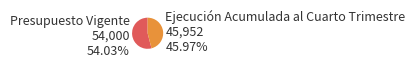

Is it true that Presupuesto Vigente is 54% of the pie?

True